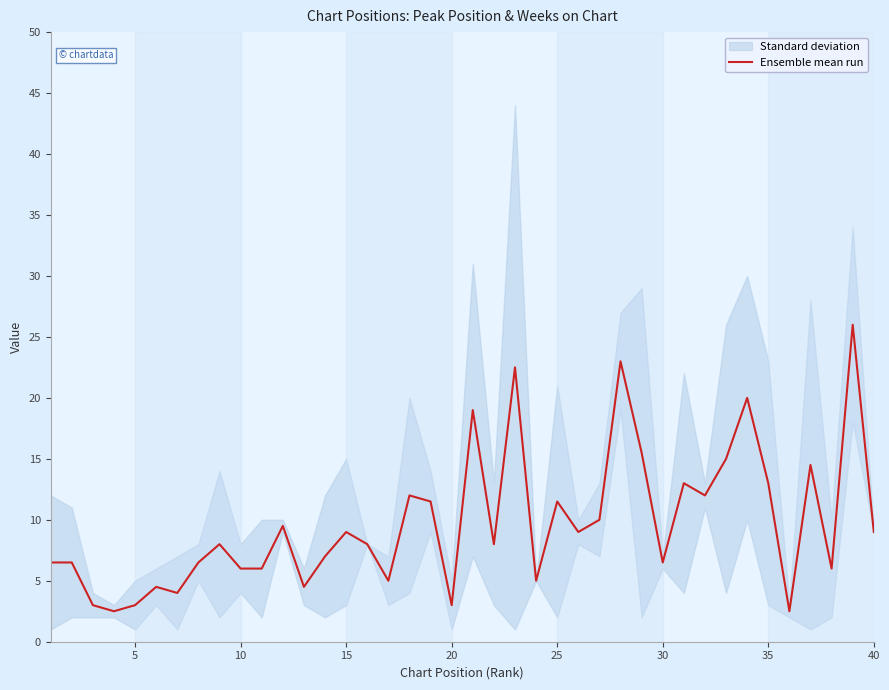

True or false: Ensemble mean run has a value of 9.0 at 40.

True